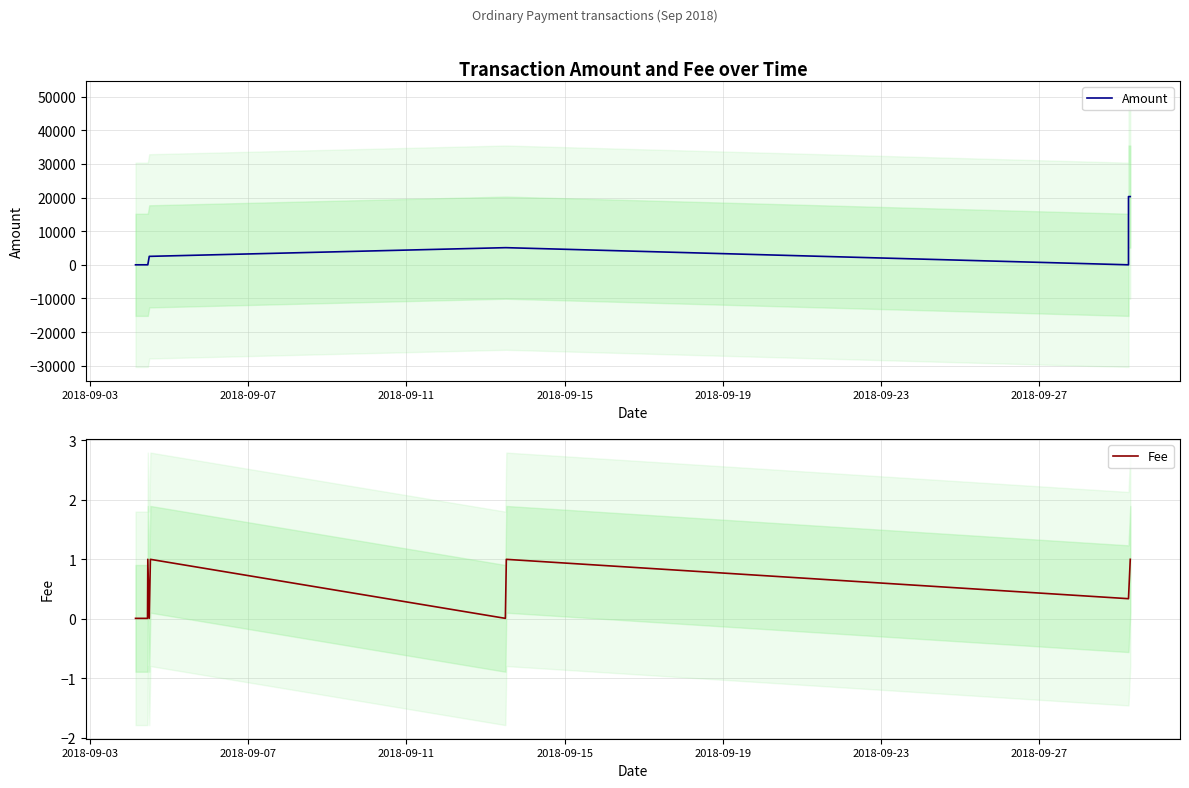

Reading right to left, transcribe all the data shown in this chart.

Amount: 20299.0	20300.0	0.0	5099.0	5100.0	2521.0	2522.0	5.0	5.0	1.0
Fee: 1.0	0.3	0.3	1.0	0.0	1.0	0.0	1.0	0.0	0.0